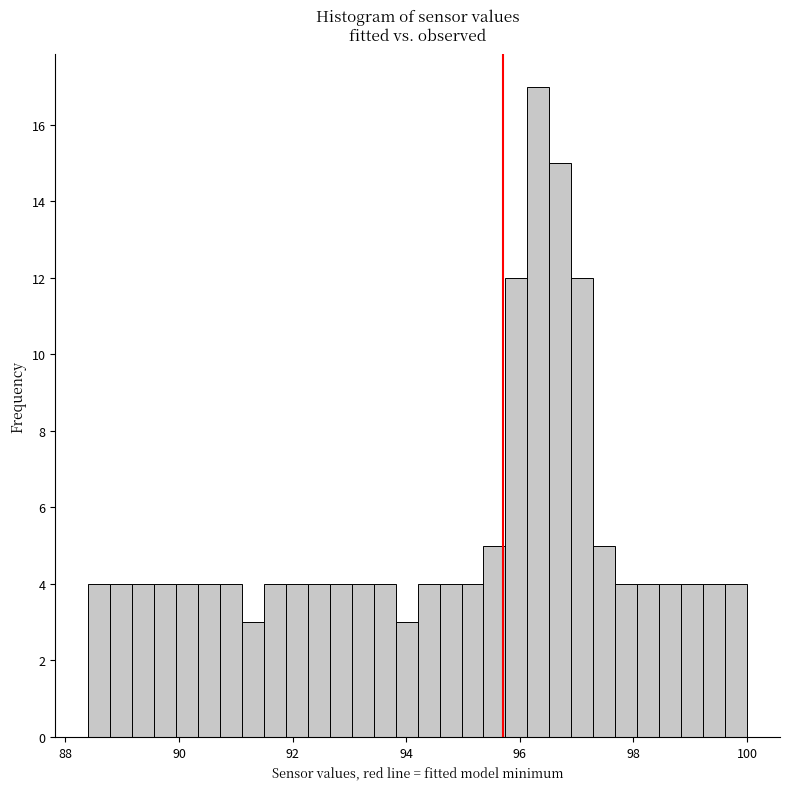

Read against the x-axis, roughly where is the centre of the tallest bar?

96.4